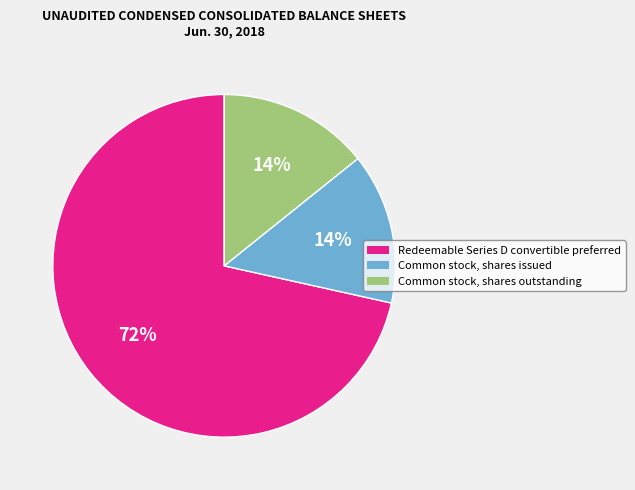

Between Redeemable Series D convertible preferred and Common stock, shares outstanding, which is larger?

Redeemable Series D convertible preferred